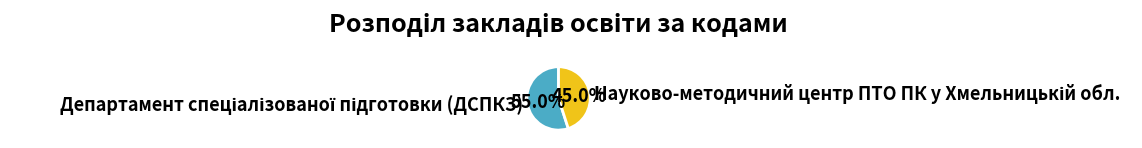

Does any single category account for the majority?

Yes